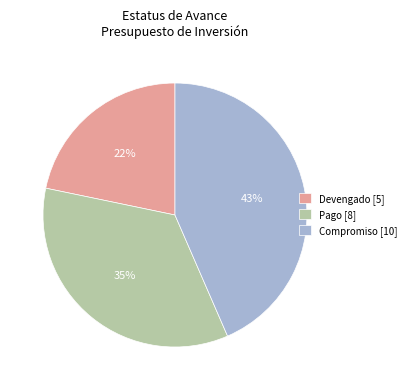

Between Devengado [5] and Pago [8], which is larger?

Pago [8]